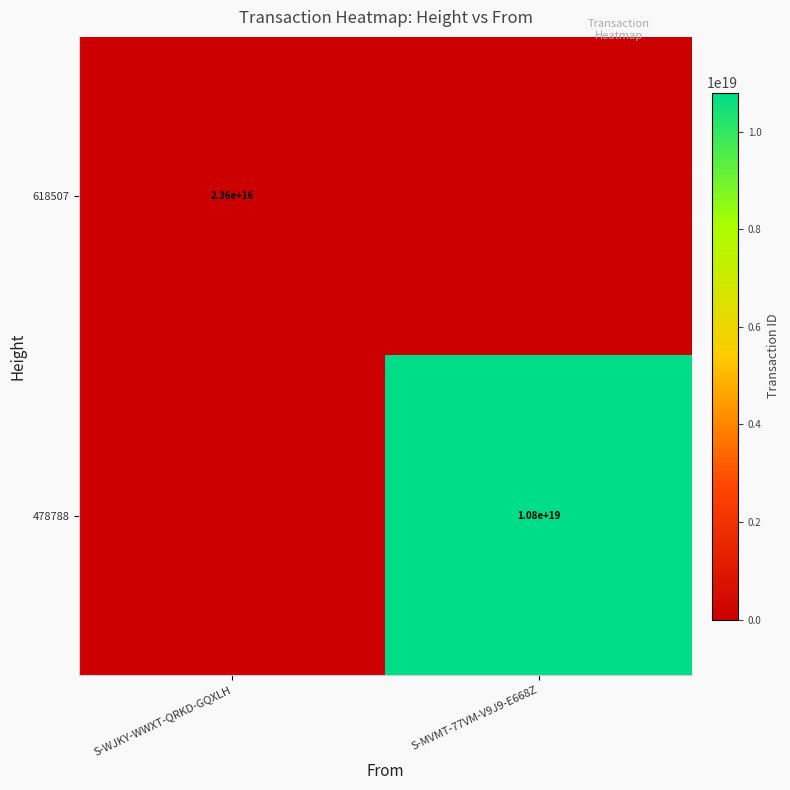

At which category does the chart reach its minimum across all series?

S-MVMT-77VM-V9J9-E668Z